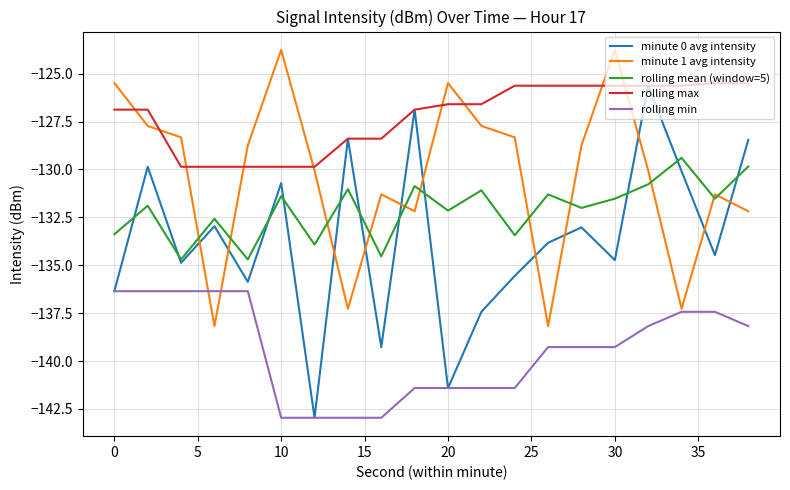

True or false: rolling mean (window=5) and rolling min cross at least once.

False